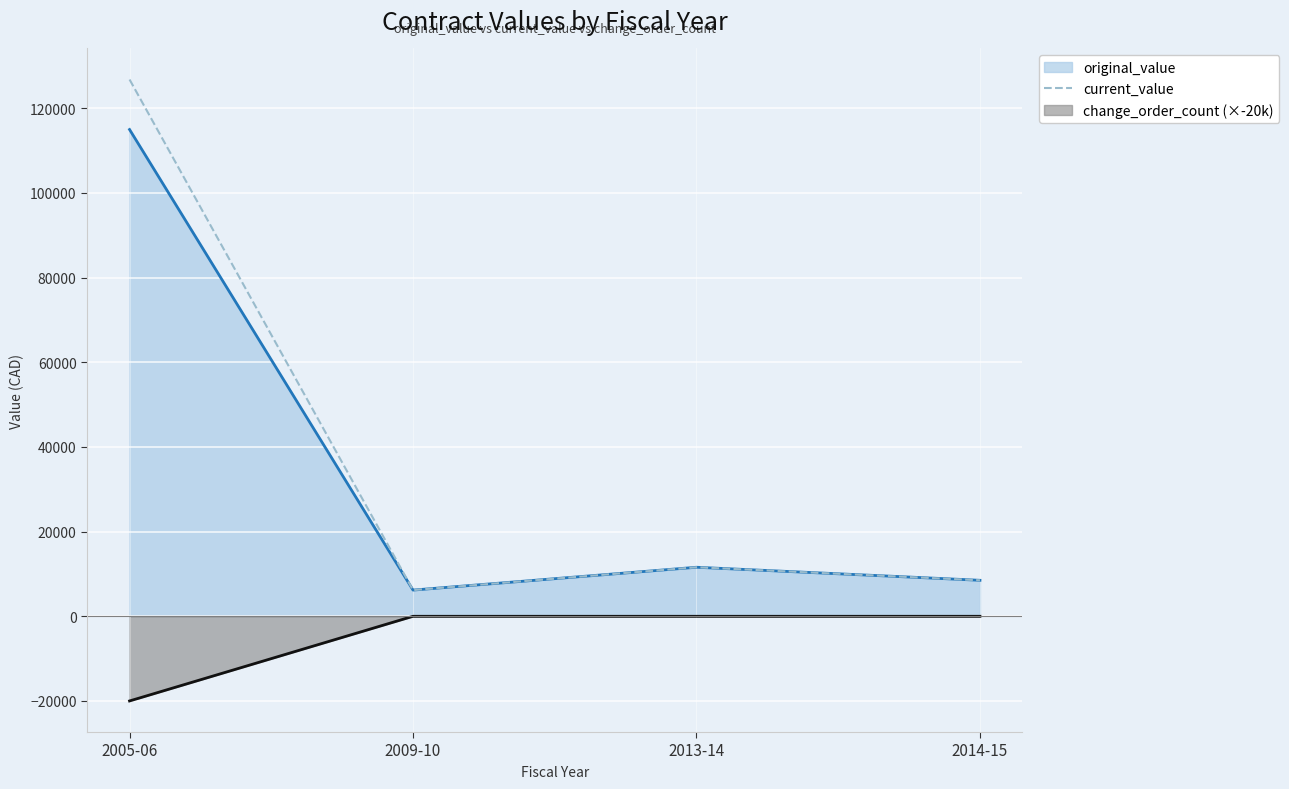

What is the approximate value at 2009-10?

6188.0